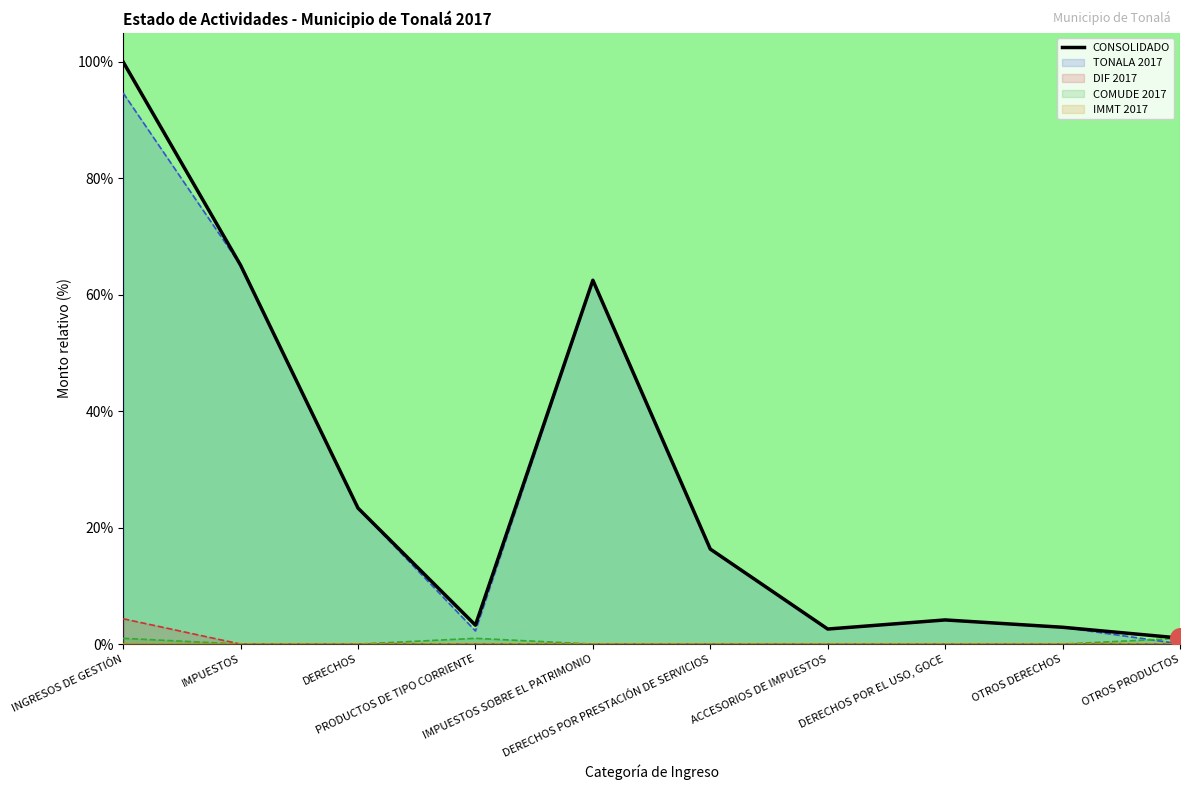

What is the change in value from DERECHOS POR PRESTACIÓN DE SERVICIOS to OTROS PRODUCTOS?

-15.3